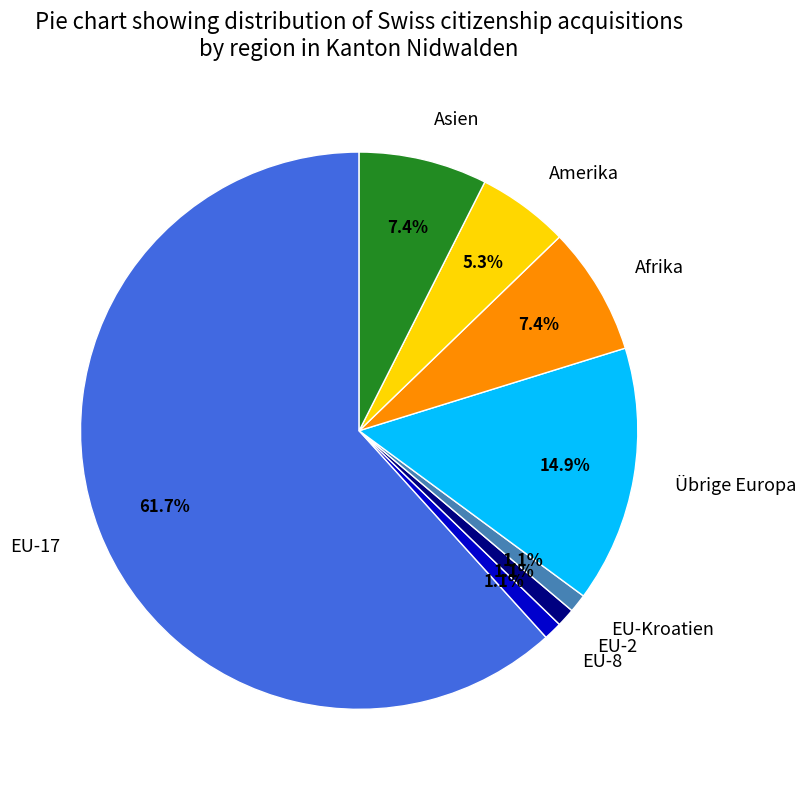

To the nearest percent, what is the average slice percentage?

12%